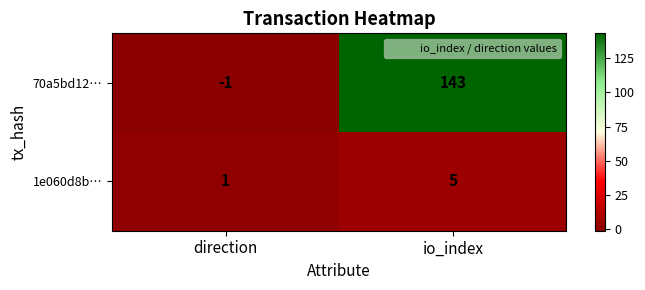

At which category is the sum across all series the highest?

io_index